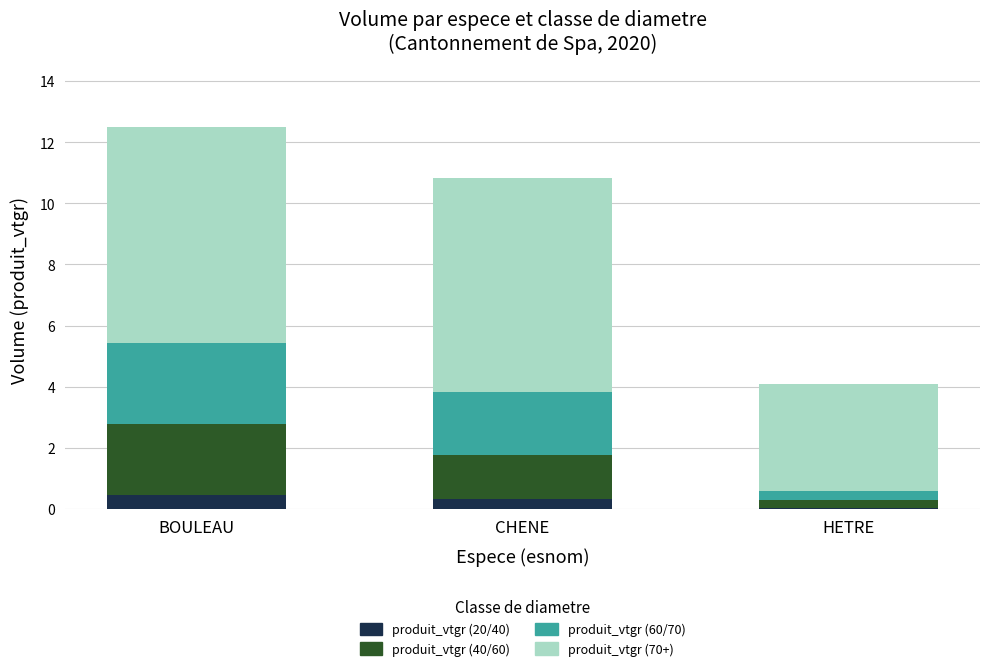

What is the total value across all series at BOULEAU?

12.5